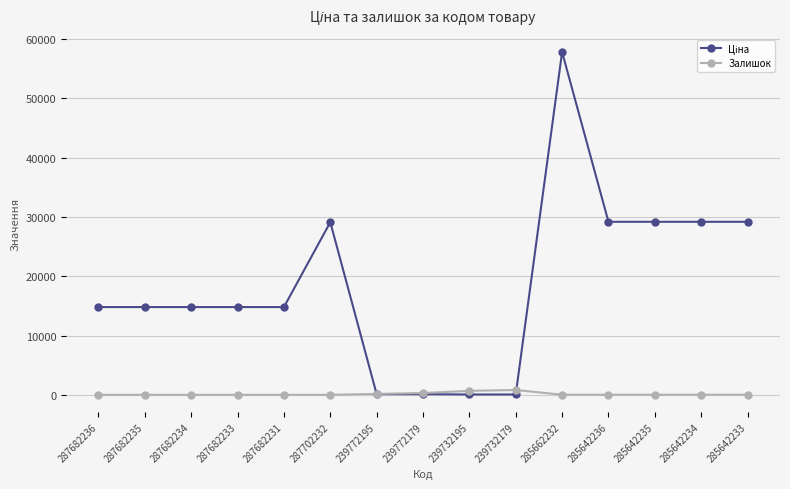

Does the chart display data point markers on the line(s)?

Yes